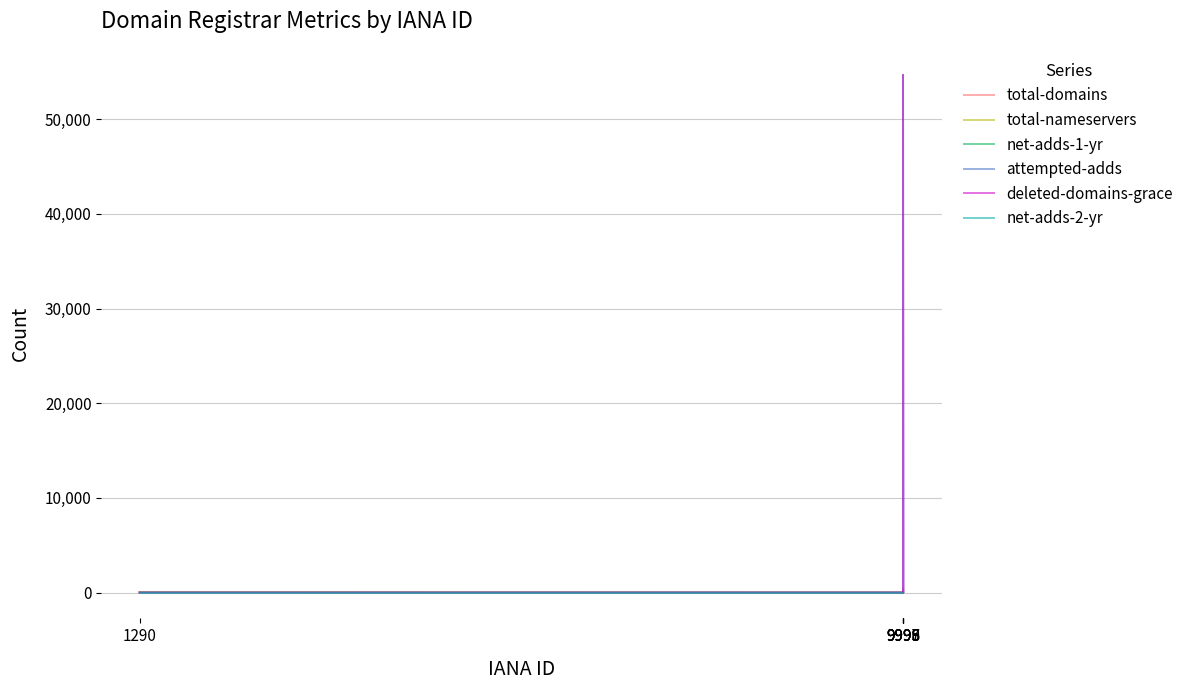

Is the value of net-adds-1-yr at 1290 greater than the value of attempted-adds at 1290?

No